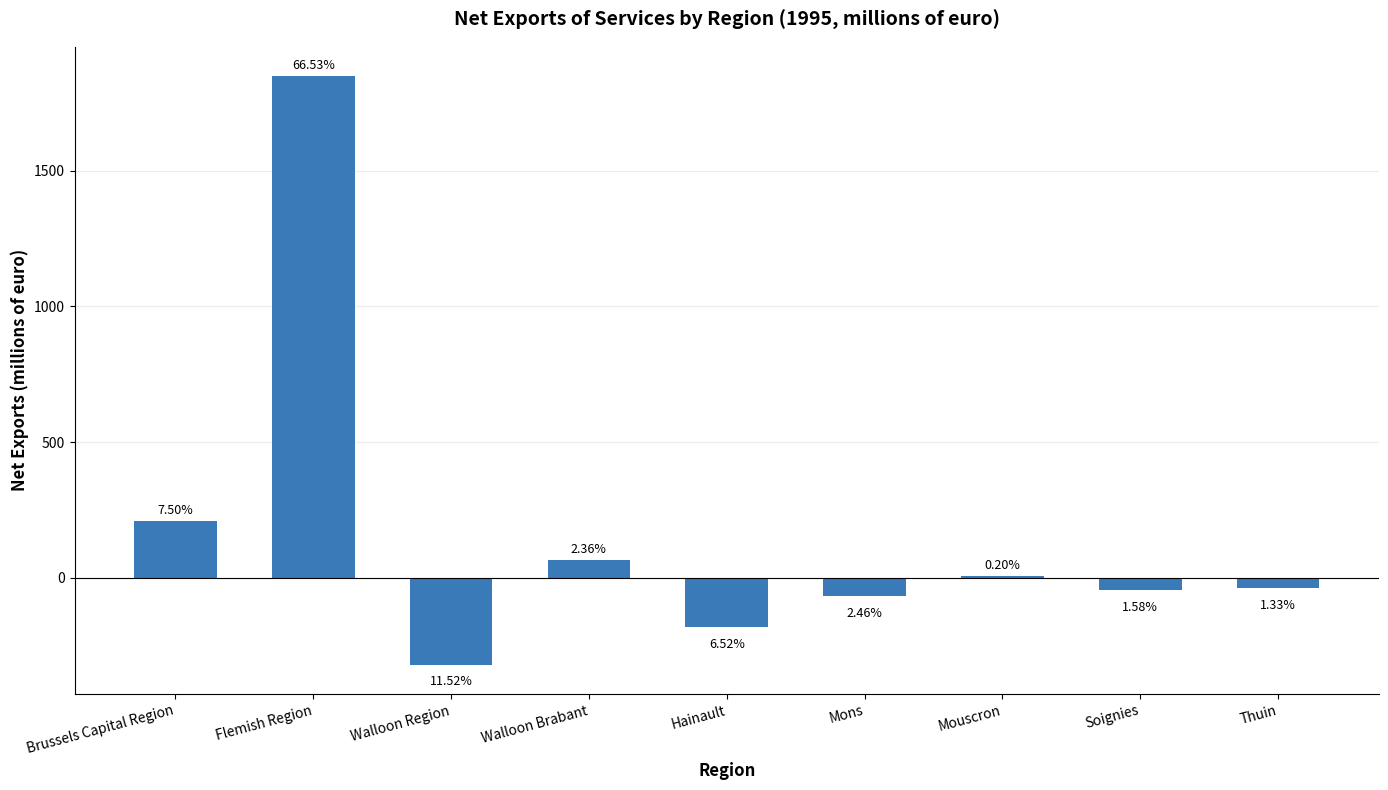

Are the bars horizontal?

No